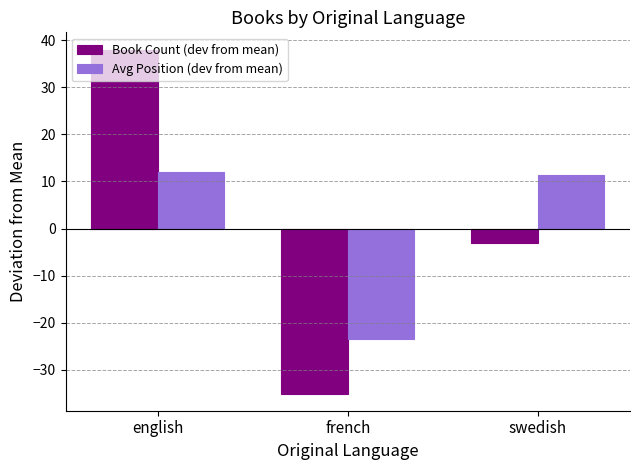

Reading left to right, extract all data points from this chart.

Book Count (dev from mean): 38.0	-35.0	-3.0
Avg Position (dev from mean): 12.0	-23.4	11.3